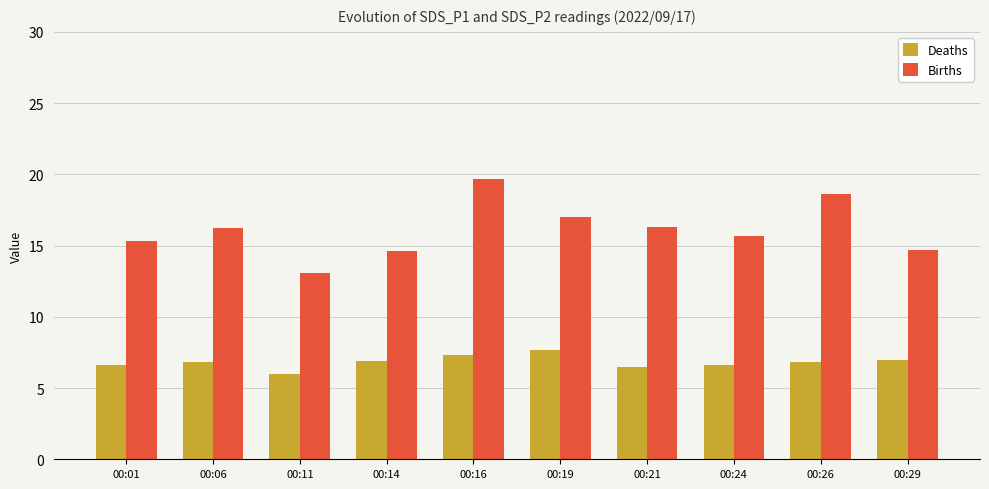

The value of Births at 00:11 is 13.1. True or false?

True